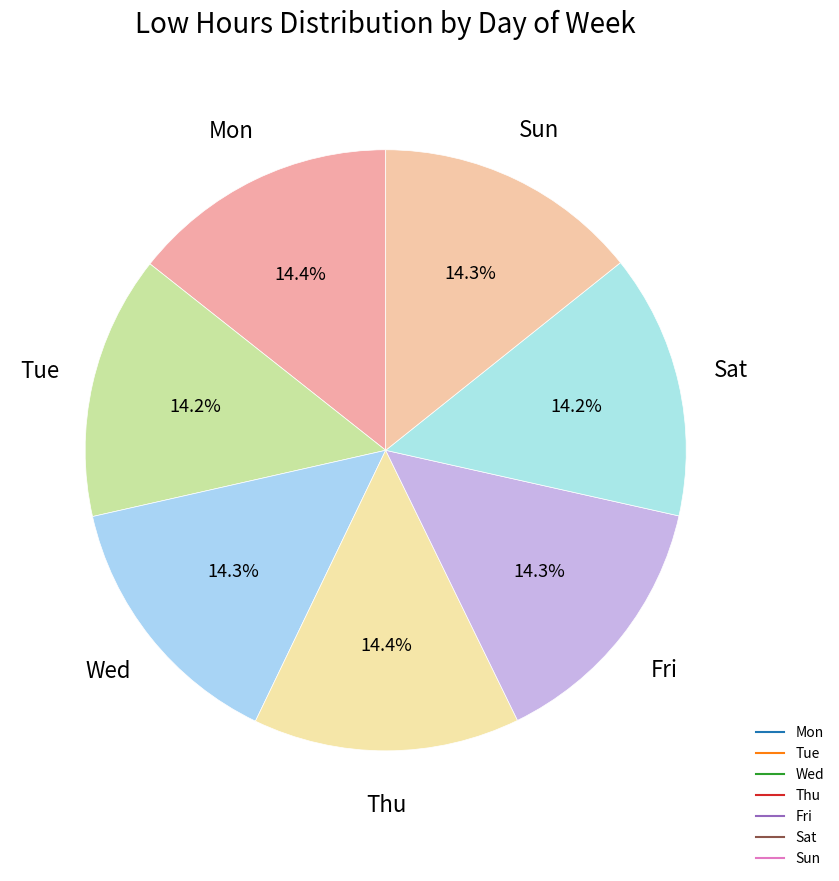

Which slice is the smallest?

Tue